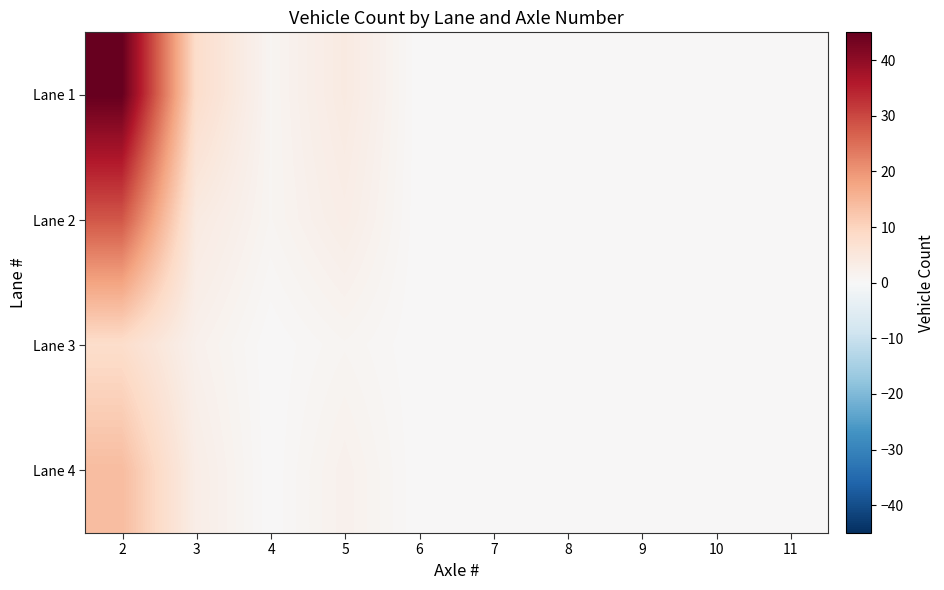

Which series has the widest spread of values?

Lane 1